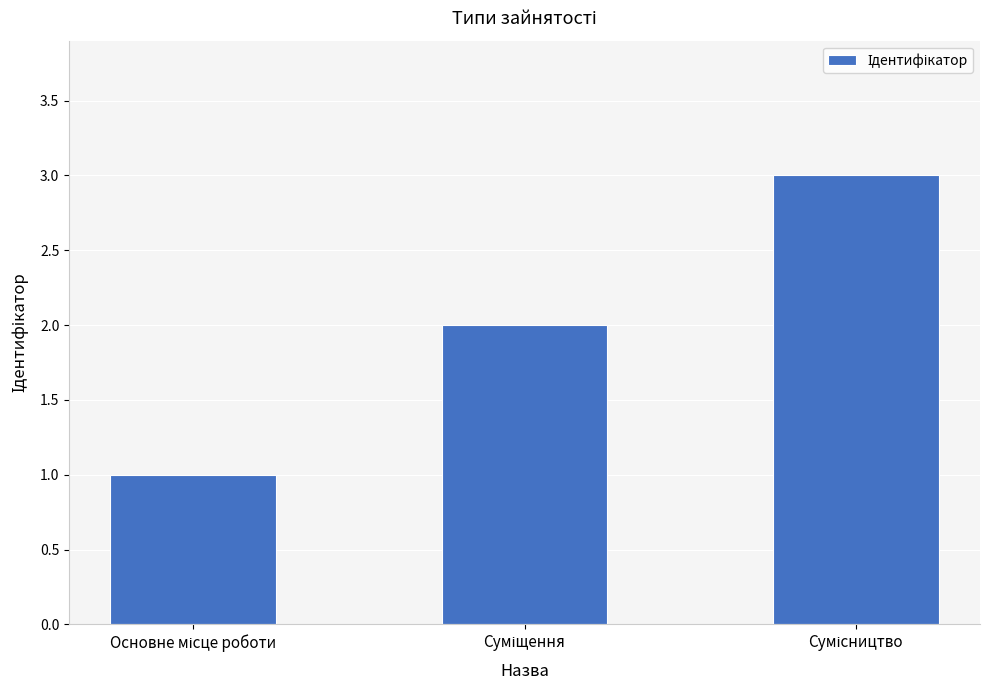

Are the bars grouped side by side (vs. stacked)?

No